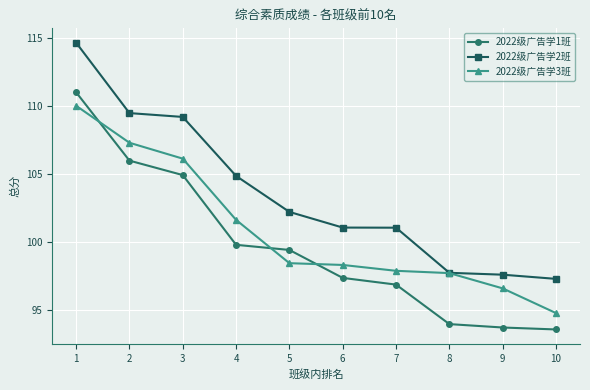

What are all the series names shown in the legend?

2022级广告学1班, 2022级广告学2班, 2022级广告学3班